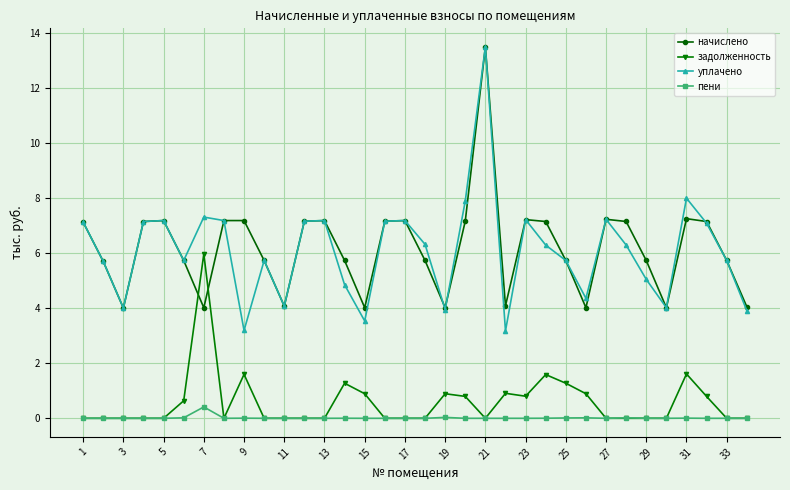

Does the chart have visible grid lines?

Yes